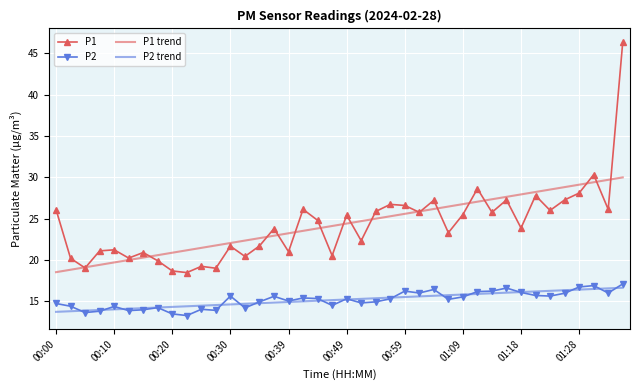

What is the smallest value displayed?

13.3